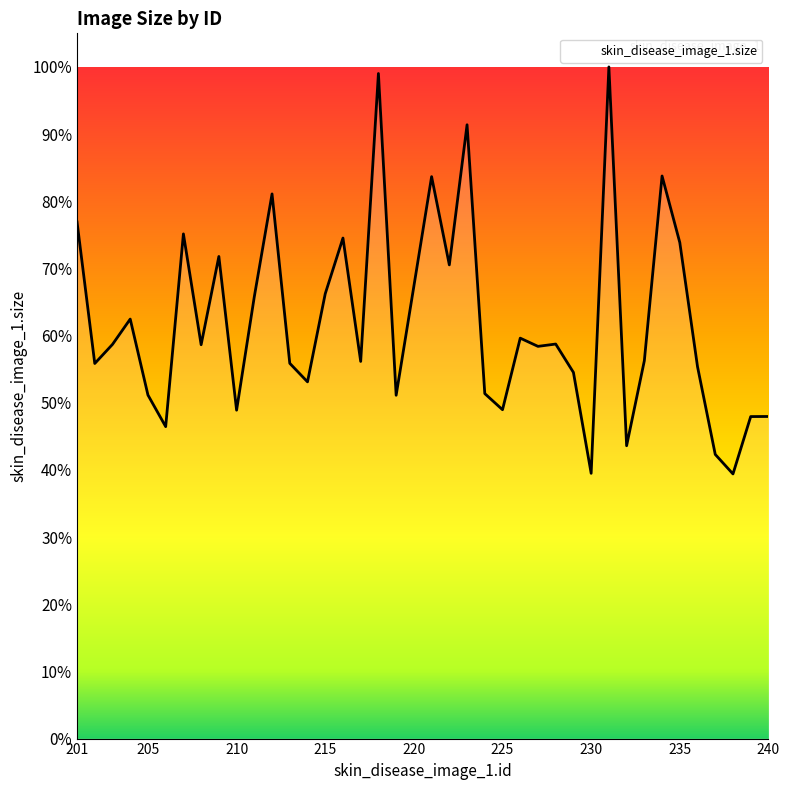

Is this an area chart (filled region under the line)?

Yes